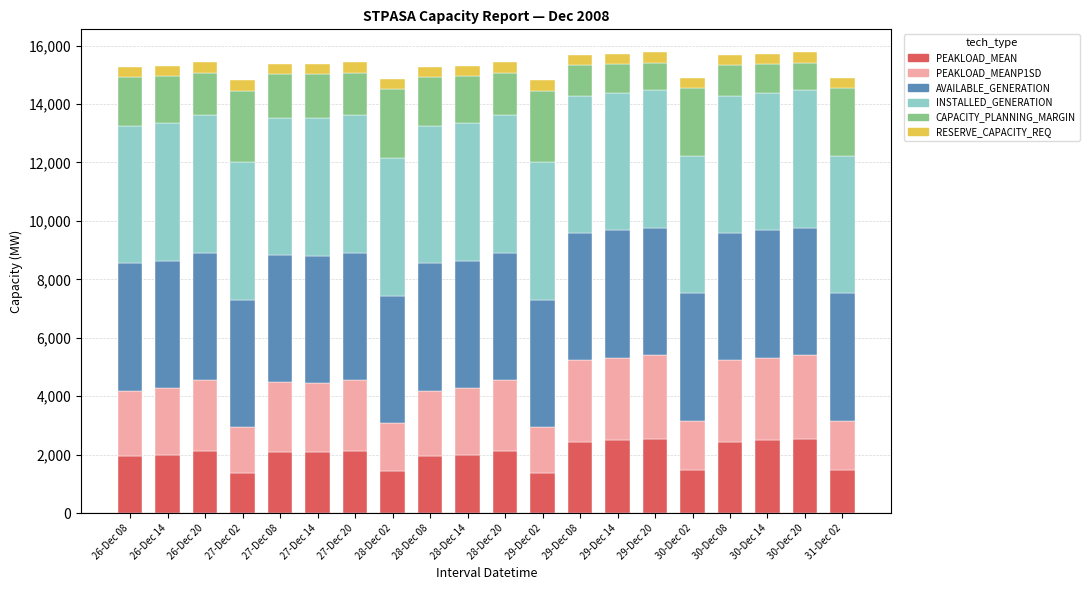

What is the minimum value for PEAKLOAD_MEAN?

1374